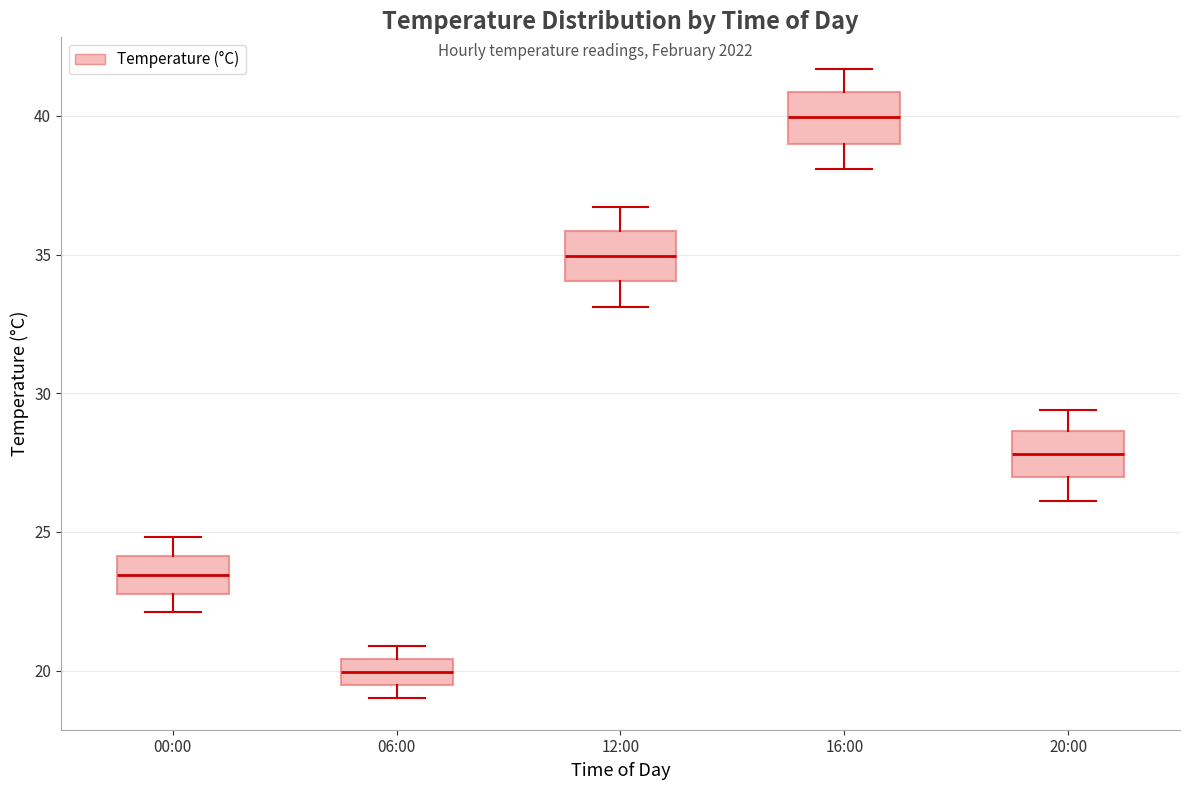

Where does the upper whisker of the box for 00:00 end on the y-axis? The values are not printed on the chart, so give them approximately, as read against the axis.

25.0